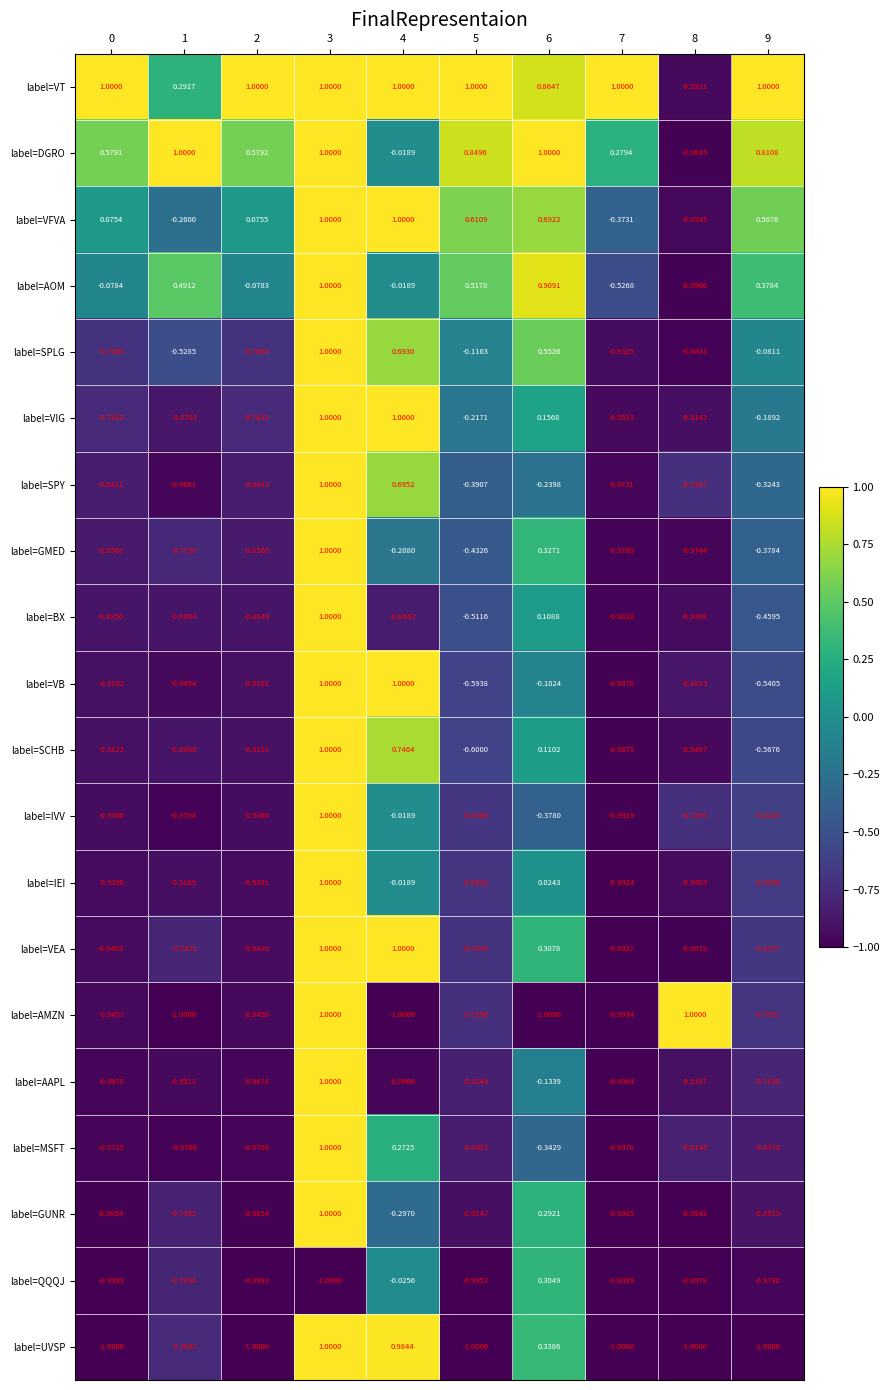

Which series has the largest total across all categories?

label=VT